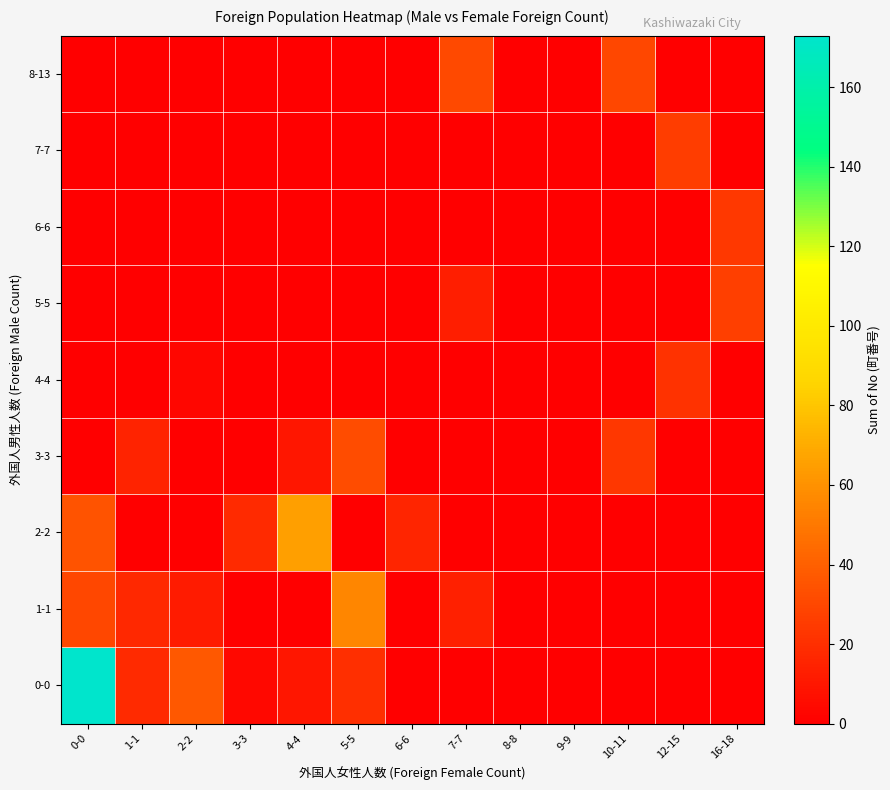

Reading right to left, what are all the values shown in this chart?

0-0: 16-18=0	12-15=0	10-11=0	9-9=0	8-8=0	7-7=0	6-6=0	5-5=20	4-4=10	3-3=4	2-2=37	1-1=18	0-0=173
1-1: 16-18=0	12-15=0	10-11=0	9-9=0	8-8=0	7-7=14	6-6=0	5-5=56	4-4=0	3-3=0	2-2=12	1-1=17	0-0=30
2-2: 16-18=0	12-15=0	10-11=0	9-9=0	8-8=0	7-7=0	6-6=16	5-5=0	4-4=65	3-3=18	2-2=0	1-1=0	0-0=35
3-3: 16-18=0	12-15=0	10-11=23	9-9=0	8-8=0	7-7=0	6-6=0	5-5=32	4-4=10	3-3=0	2-2=0	1-1=15	0-0=0
4-4: 16-18=0	12-15=21	10-11=0	9-9=0	8-8=0	7-7=0	6-6=0	5-5=0	4-4=0	3-3=0	2-2=3	1-1=0	0-0=0
5-5: 16-18=27	12-15=0	10-11=0	9-9=0	8-8=0	7-7=13	6-6=0	5-5=0	4-4=0	3-3=0	2-2=0	1-1=0	0-0=0
6-6: 16-18=24	12-15=0	10-11=0	9-9=0	8-8=0	7-7=0	6-6=0	5-5=0	4-4=0	3-3=0	2-2=0	1-1=0	0-0=0
7-7: 16-18=0	12-15=26	10-11=0	9-9=0	8-8=0	7-7=0	6-6=0	5-5=0	4-4=0	3-3=0	2-2=0	1-1=0	0-0=0
8-13: 16-18=0	12-15=0	10-11=30	9-9=0	8-8=0	7-7=31	6-6=0	5-5=0	4-4=0	3-3=0	2-2=0	1-1=0	0-0=0